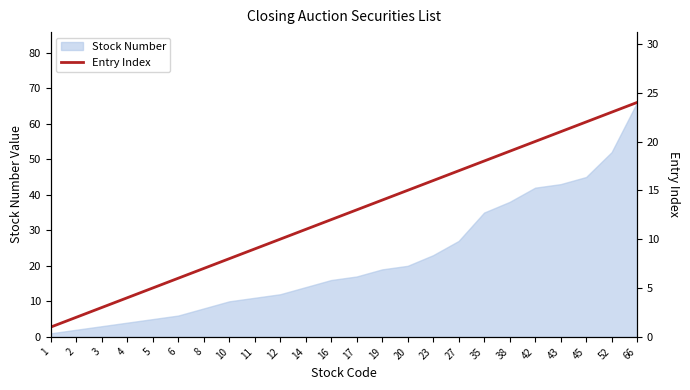

At which label is Stock Number closest to 33?

35